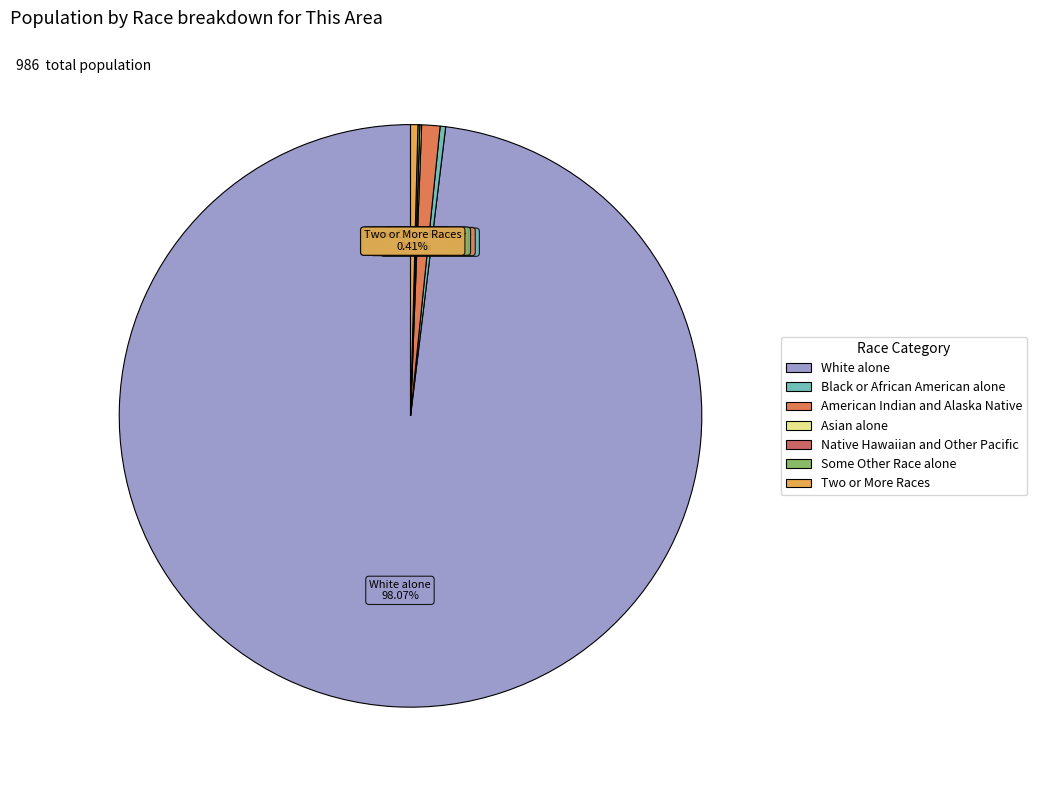

What percentage do Some Other Race alone and Native Hawaiian and Other Pacific together represent?

0.1%